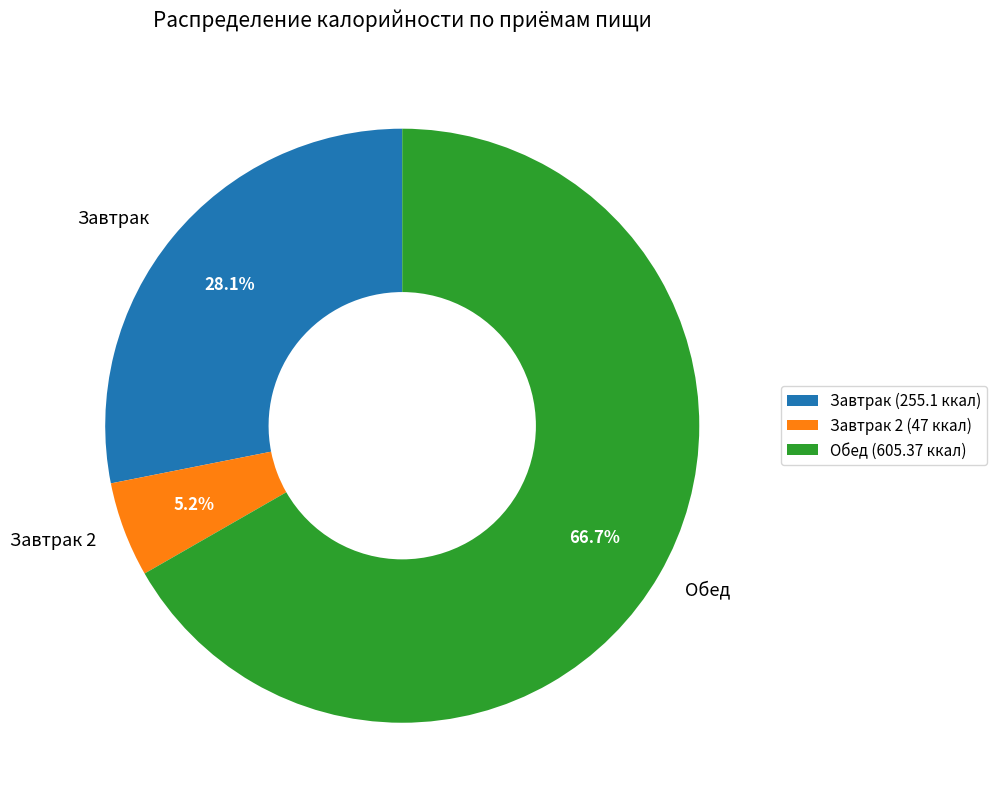

What is the ratio of the value at Завтрак to the value at Обед?

0.4